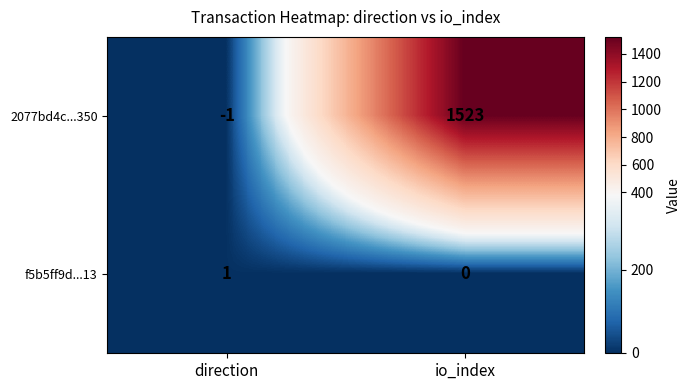

List the series in order of their overall mean, highest first.

2077bd4c...350, f5b5ff9d...13